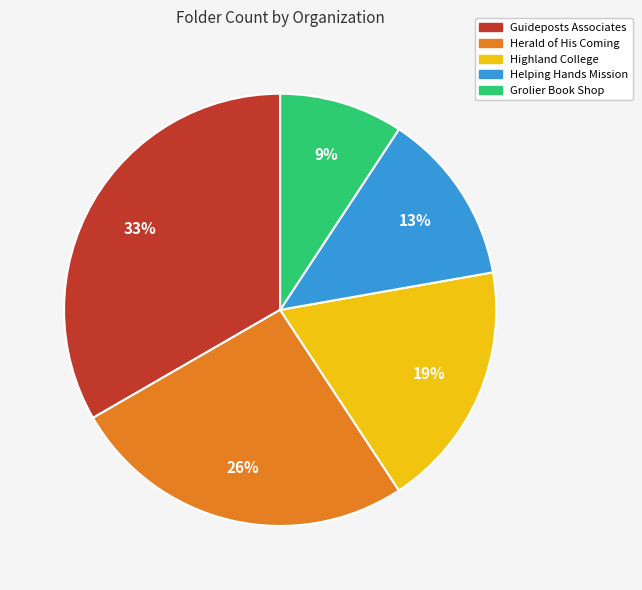

To the nearest percent, what portion does Guideposts Associates represent?

33%